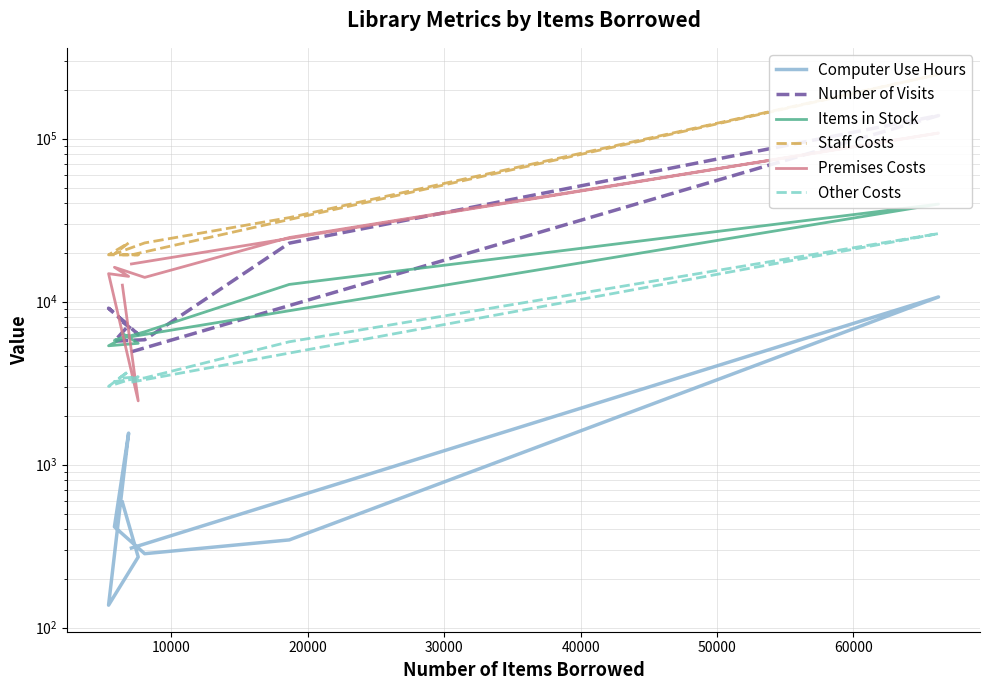

What is the label of the 6th point from the right?

30000